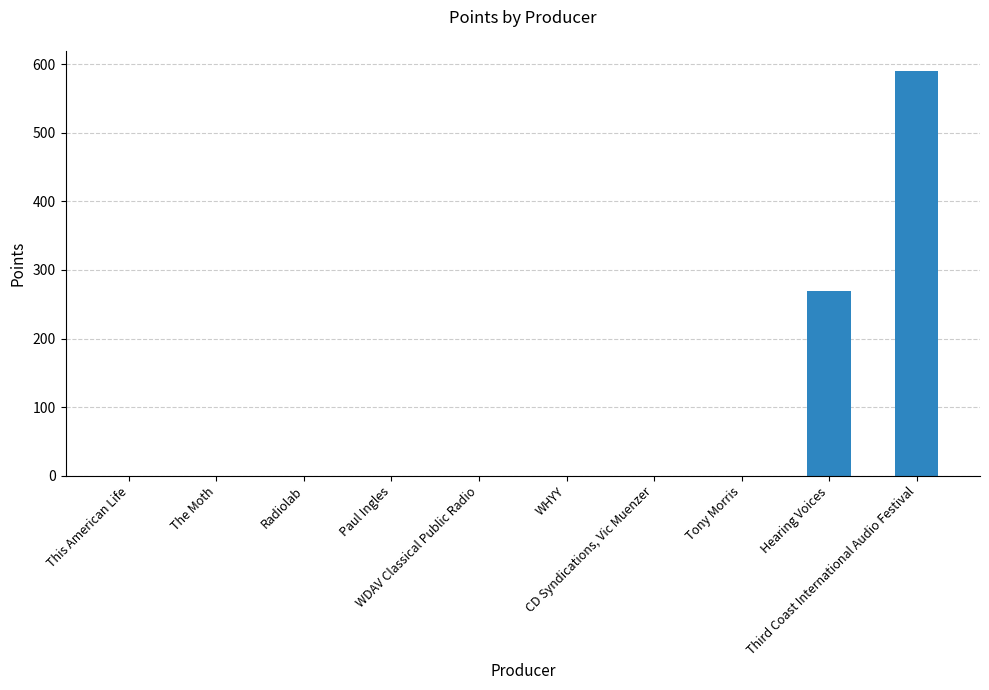

What is the difference between the values at Hearing Voices and WHYY?

270